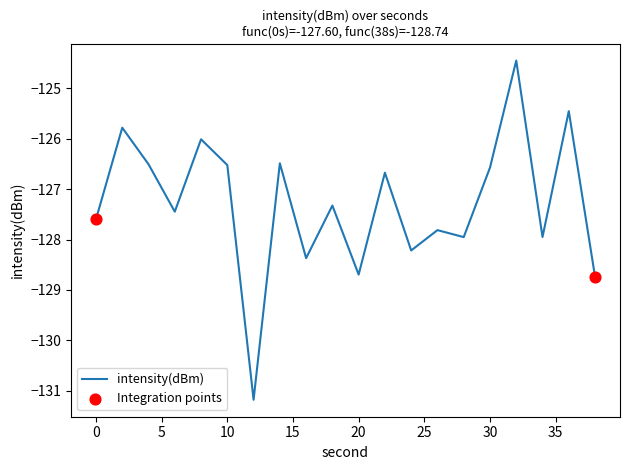

What is the minimum value shown in the chart?

-131.2